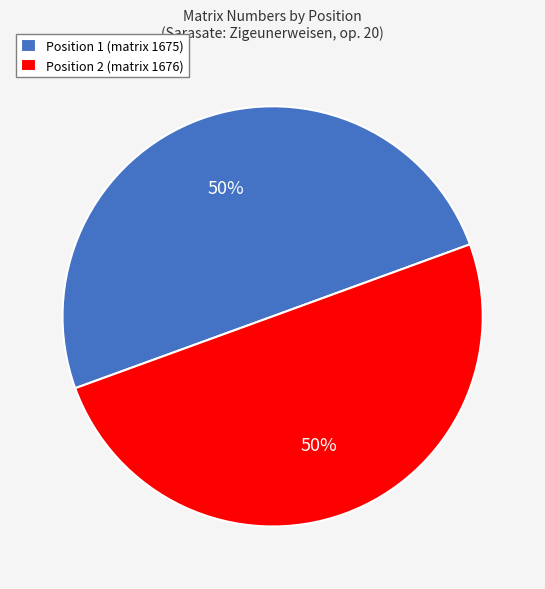

To the nearest percent, what is the average slice percentage?

50%